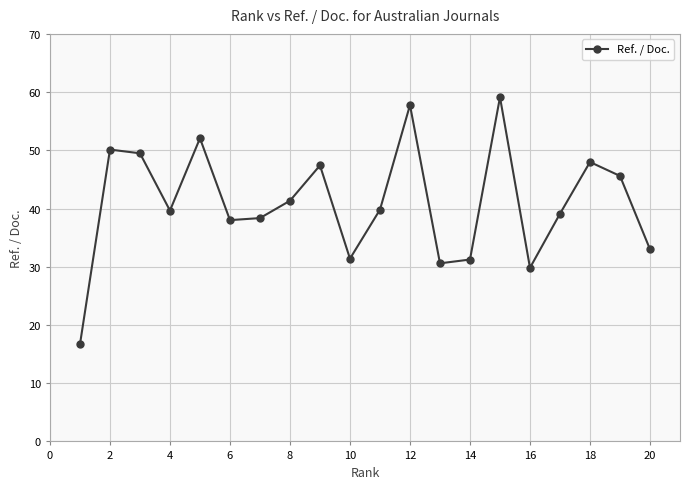

Is this an area chart (filled region under the line)?

No